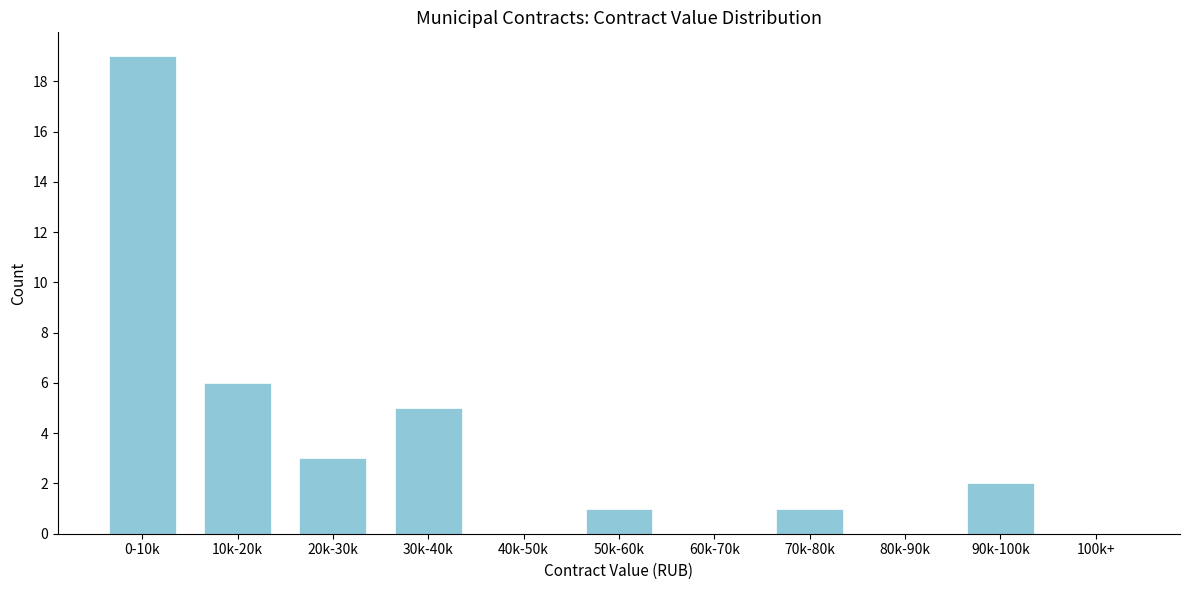

Reading left to right, list all the values displayed in this chart.

0-10k=19	10k-20k=6	20k-30k=3	30k-40k=5	40k-50k=0	50k-60k=1	60k-70k=0	70k-80k=1	80k-90k=0	90k-100k=2	100k+=0